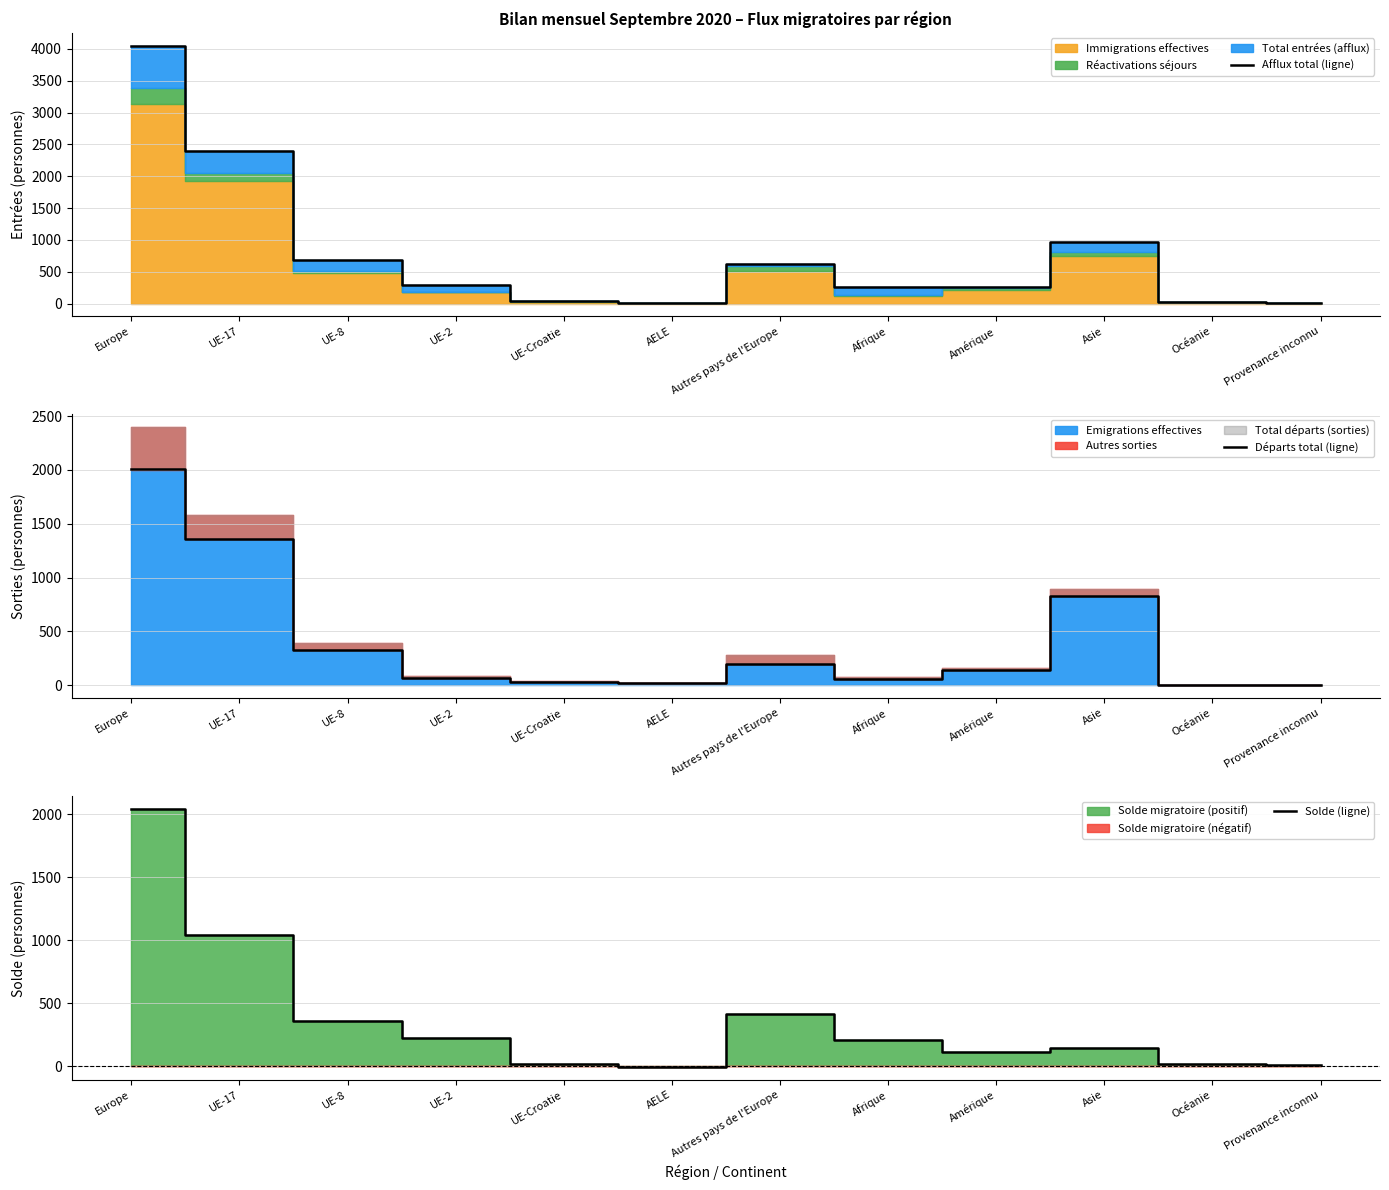

Is it true that Départs total (ligne) equals 1362 at UE-17?

True